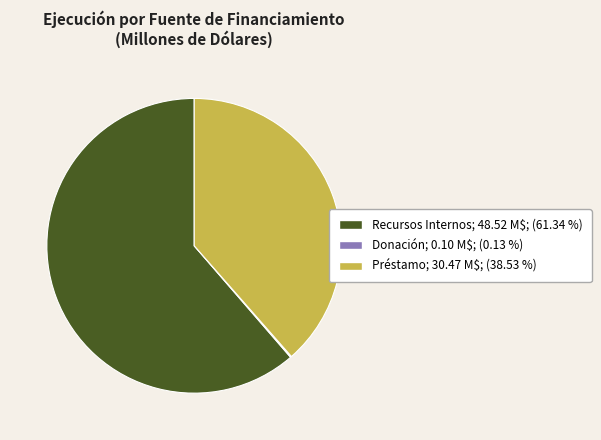

Is the sum of Préstamo and Recursos Internos greater than half?

Yes